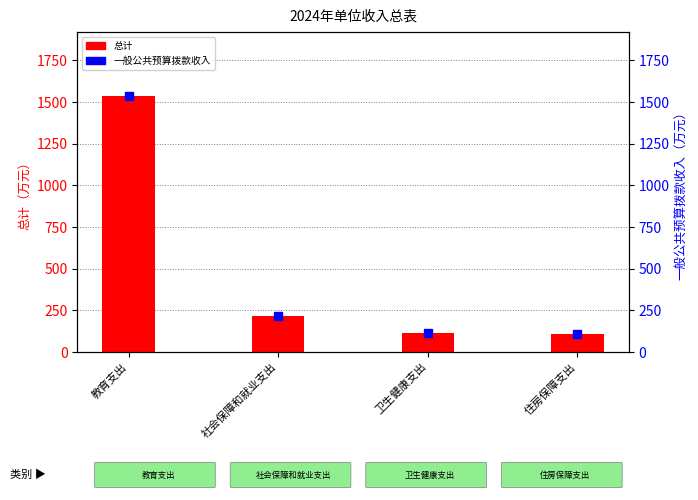

True or false: 总计 has a value of 107.2 at 住房保障支出.

True